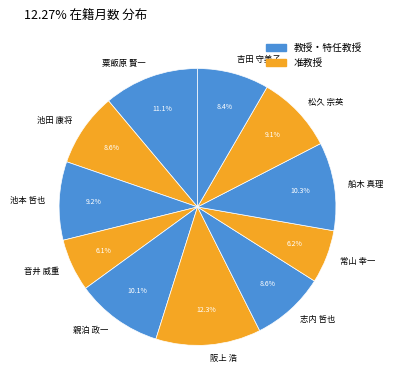

To the nearest percent, what is the difference between the 志内 哲也 and 粟飯原 賢一 slice percentages?

3%